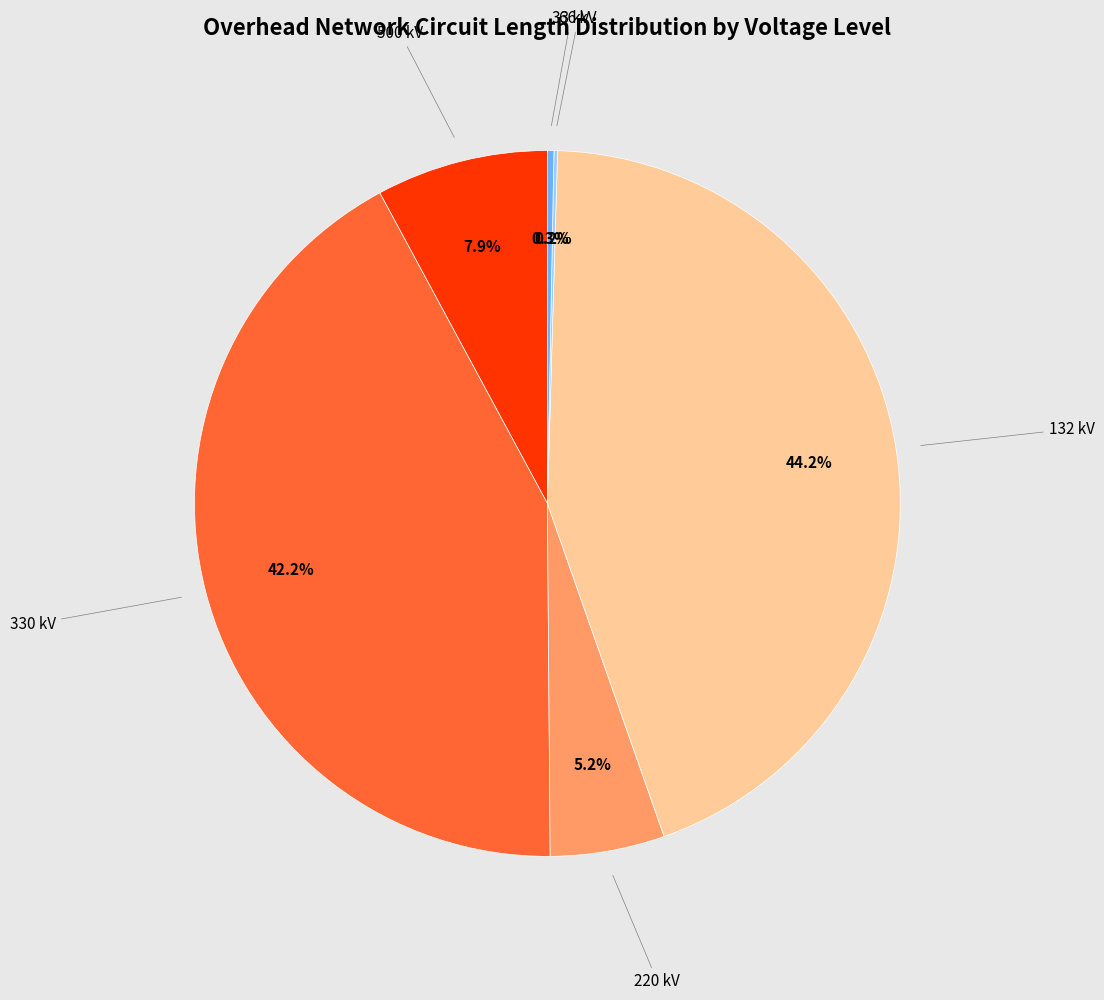

Which slice is the largest?

132 kV